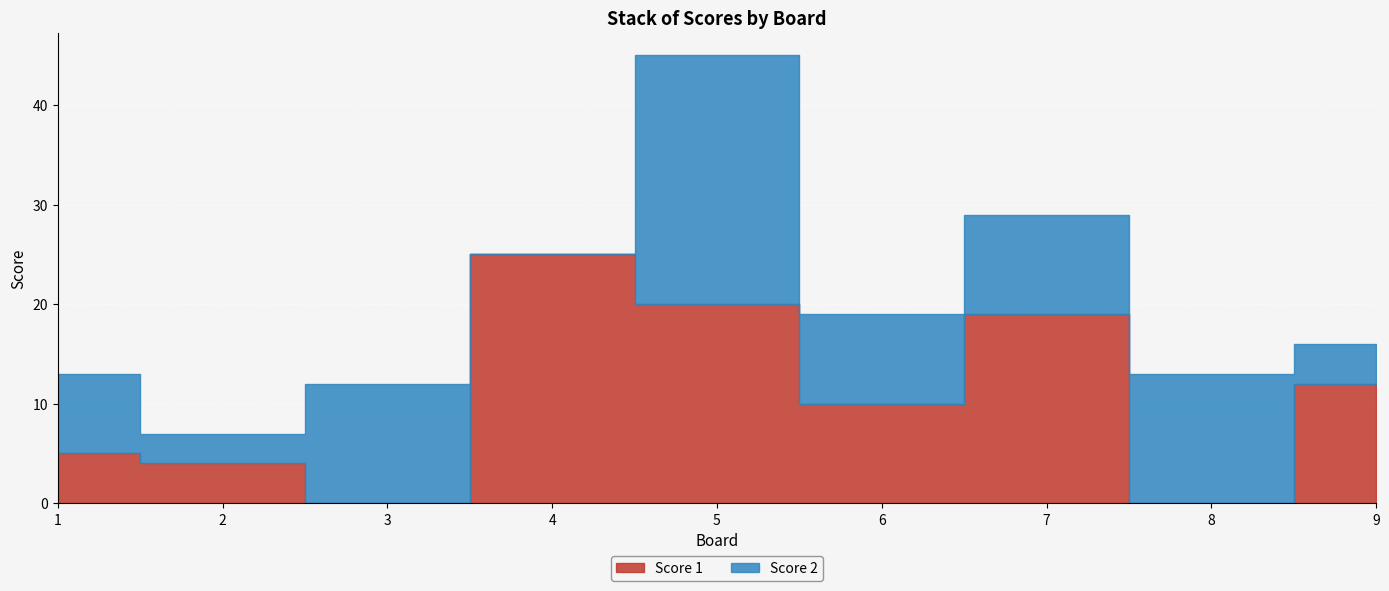

At which label is Score 1 closest to 12?

9